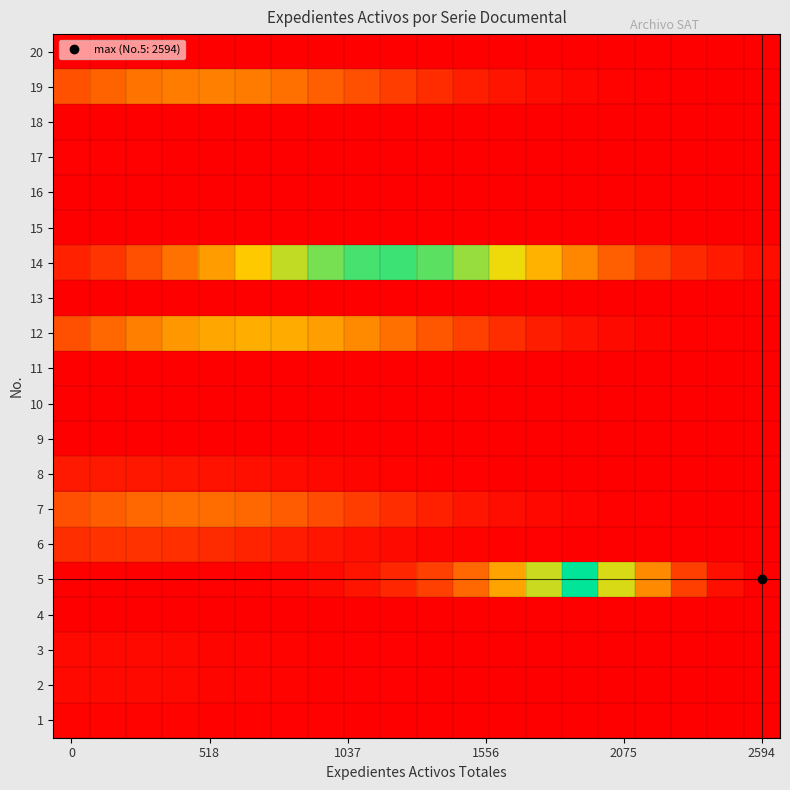

At how many categories does at least one series exceed 0?

20